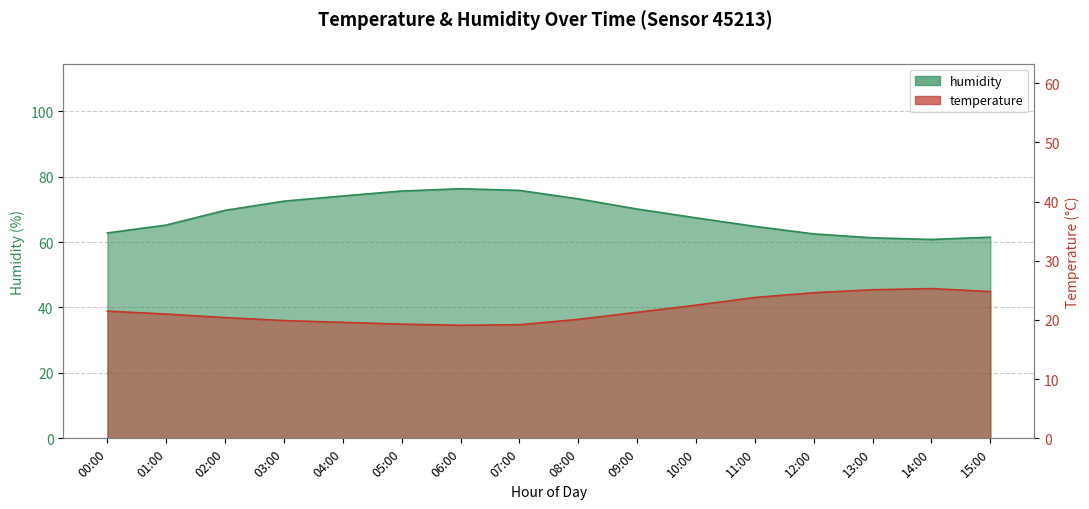

The value of humidity at 02:00 is 14.9. True or false?

False